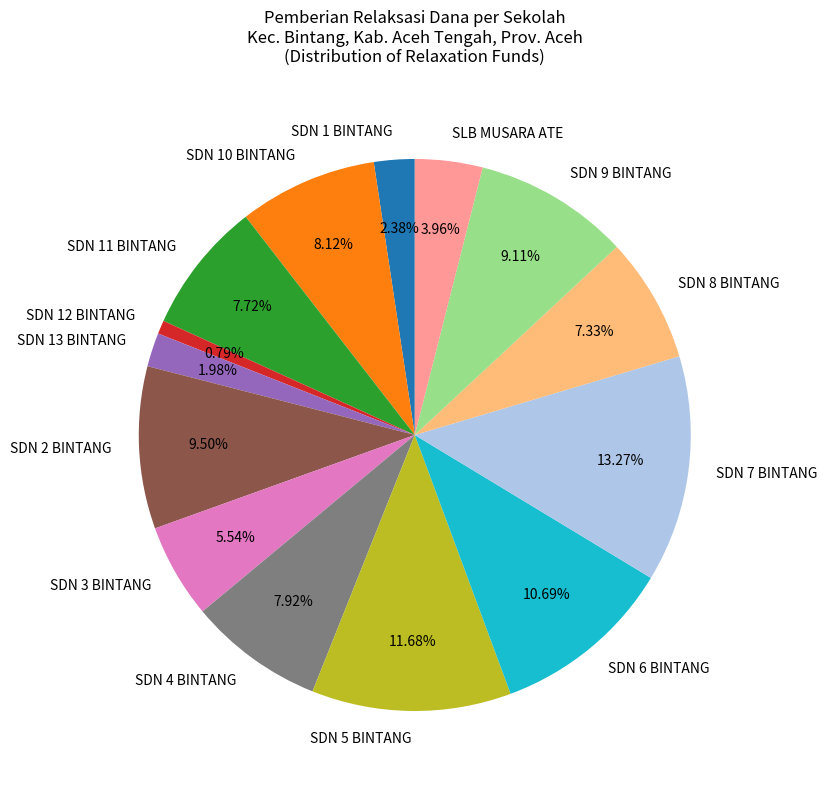

How many segments does this pie chart have?

14